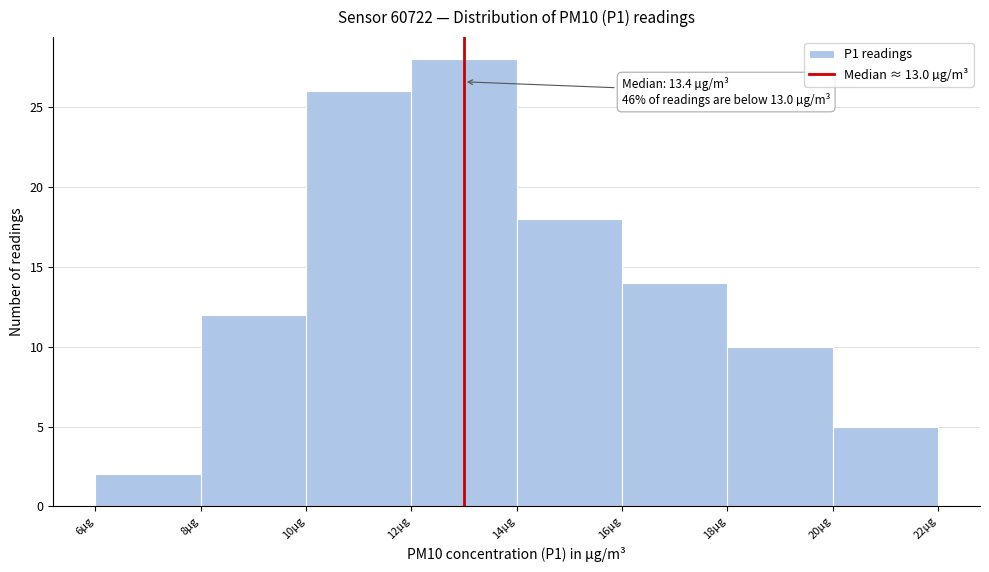

Which range on the x-axis has the tallest bar?

12 to 14